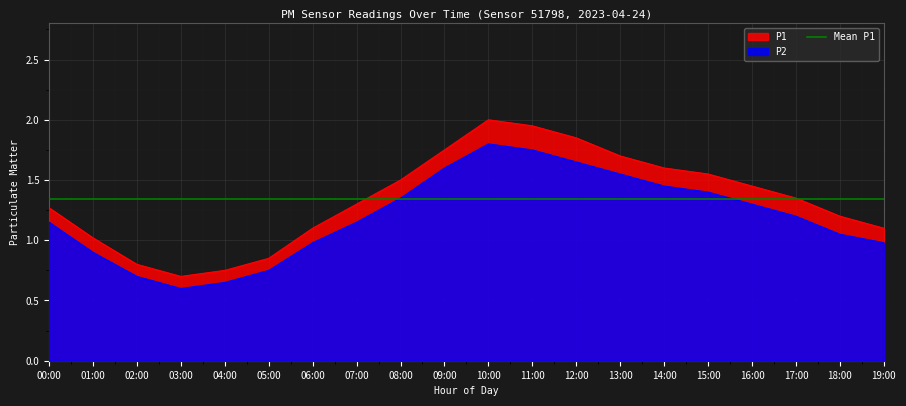

How many data points in P1 are less than 1?

4